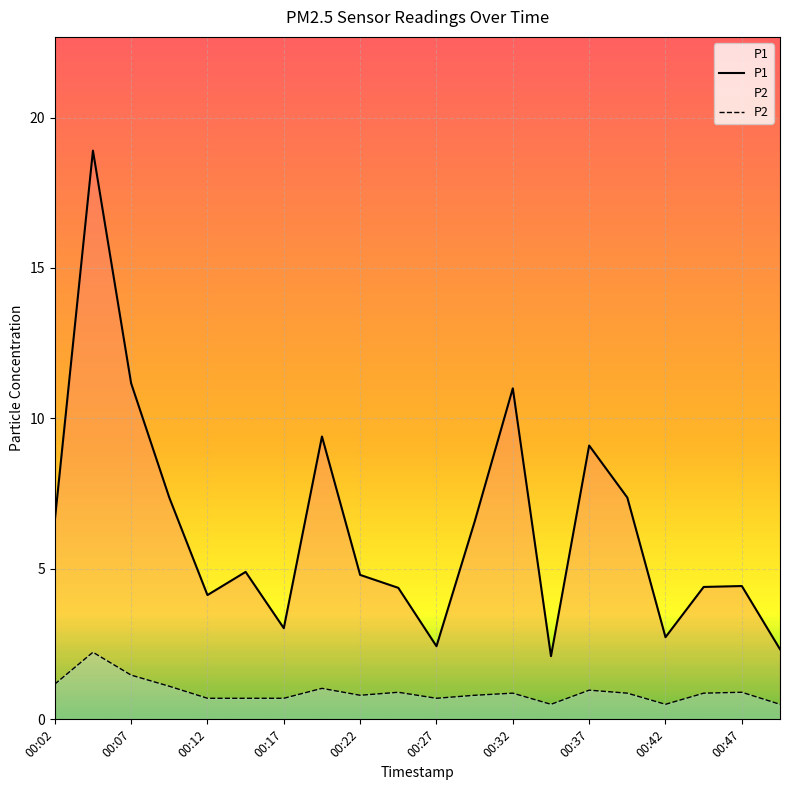

Which series has the largest total across all categories?

P1